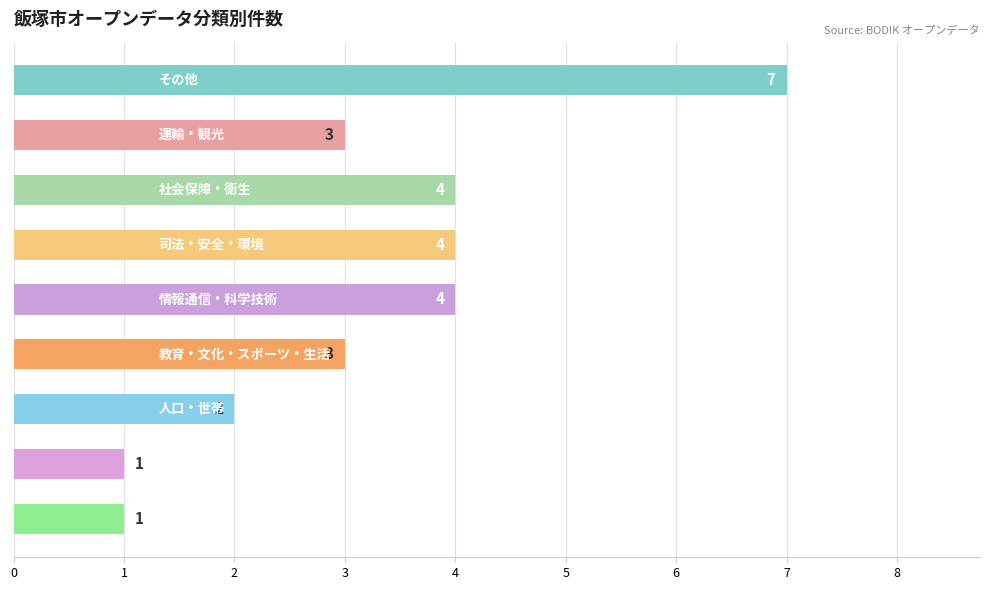

What is the value of the 2nd bar from the top?

3